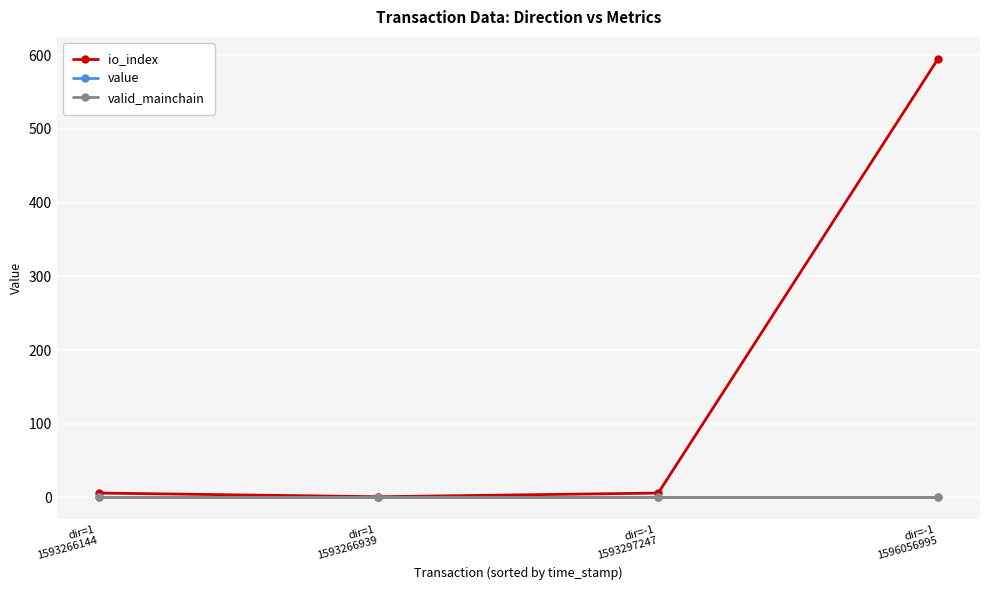

What is the value of the io_index point at the 2nd from the left?

1.0